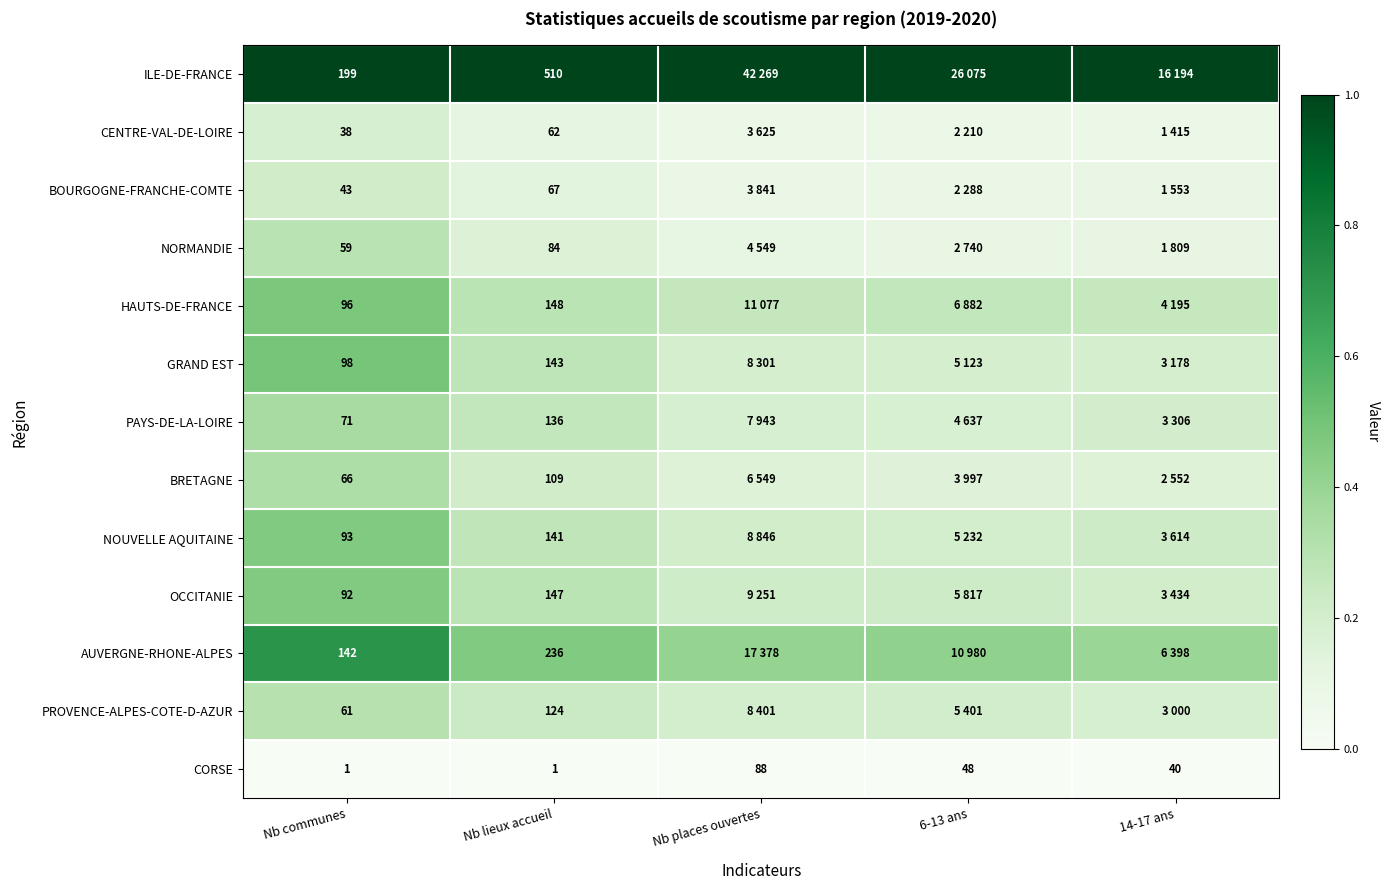

Where does the CORSE series first go above 40?

Nb places ouvertes